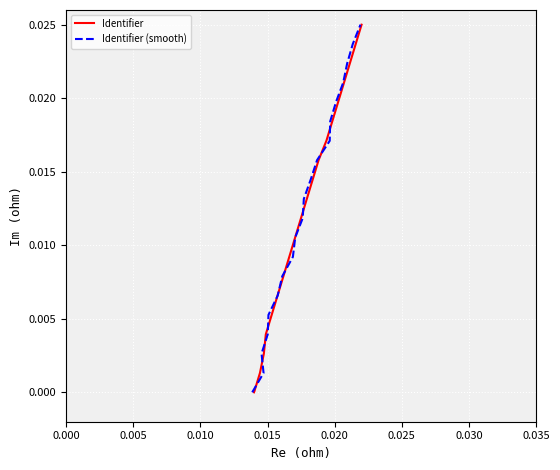

What are all the series names shown in the legend?

Identifier, Identifier (smooth)